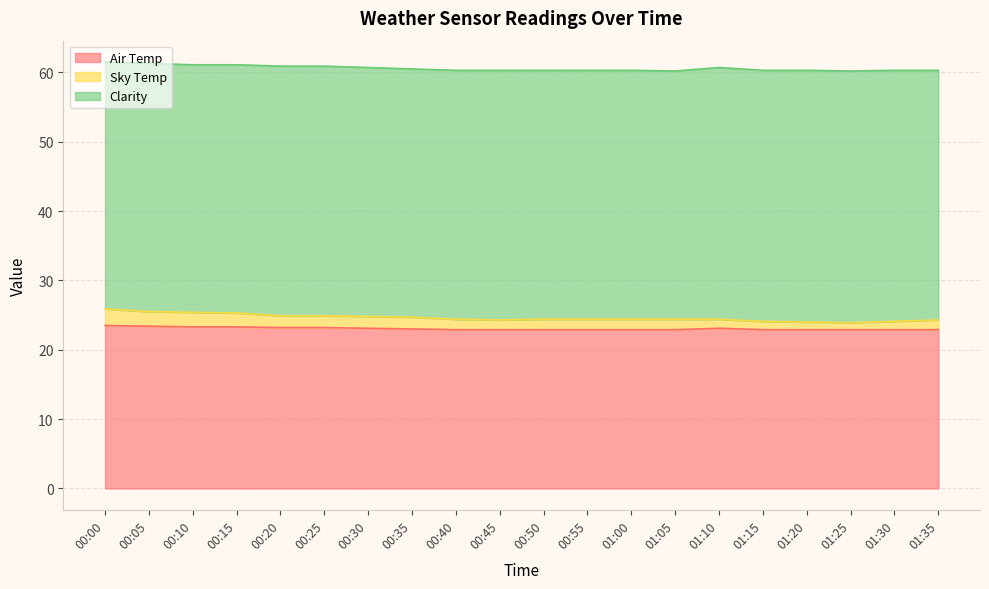

What is the total value across all series at 01:00?

60.3